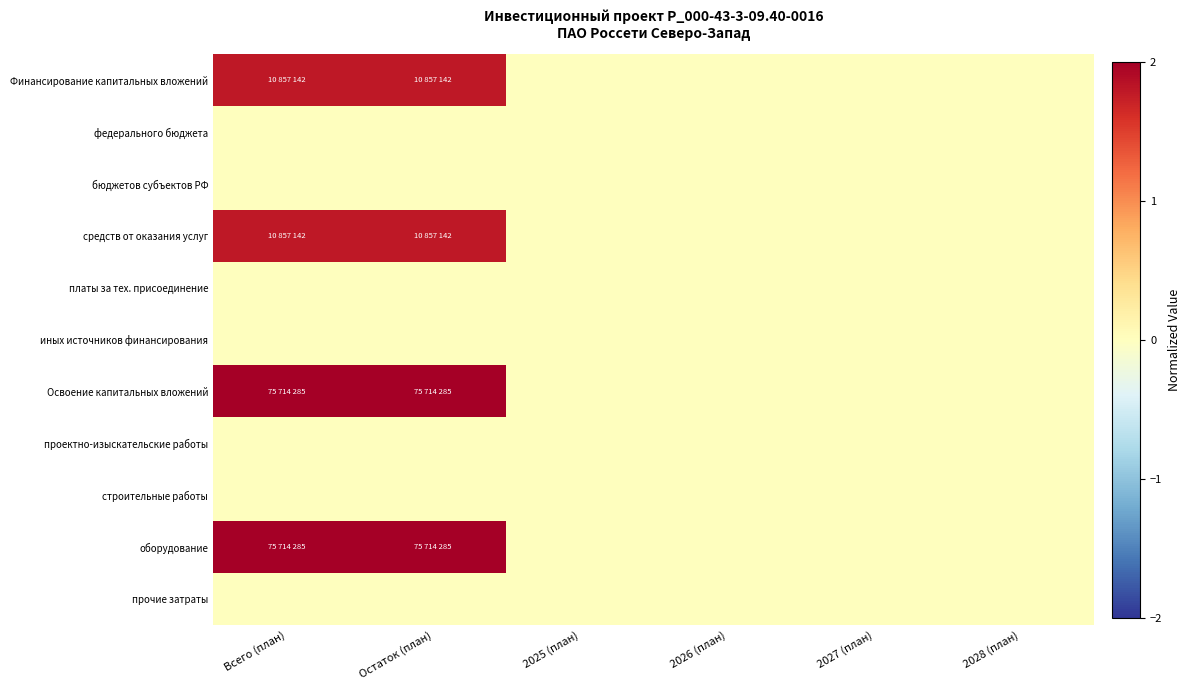

Reading left to right, list all the values displayed in this chart.

Финансирование капитальных вложений: Всего (план)=1.8	Остаток (план)=1.8	2025 (план)=0.0	2026 (план)=0.0	2027 (план)=0.0	2028 (план)=0.0
федерального бюджета: Всего (план)=0.0	Остаток (план)=0.0	2025 (план)=0.0	2026 (план)=0.0	2027 (план)=0.0	2028 (план)=0.0
бюджетов субъектов РФ: Всего (план)=0.0	Остаток (план)=0.0	2025 (план)=0.0	2026 (план)=0.0	2027 (план)=0.0	2028 (план)=0.0
средств от оказания услуг: Всего (план)=1.8	Остаток (план)=1.8	2025 (план)=0.0	2026 (план)=0.0	2027 (план)=0.0	2028 (план)=0.0
платы за тех. присоединение: Всего (план)=0.0	Остаток (план)=0.0	2025 (план)=0.0	2026 (план)=0.0	2027 (план)=0.0	2028 (план)=0.0
иных источников финансирования: Всего (план)=0.0	Остаток (план)=0.0	2025 (план)=0.0	2026 (план)=0.0	2027 (план)=0.0	2028 (план)=0.0
Освоение капитальных вложений: Всего (план)=2.0	Остаток (план)=2.0	2025 (план)=0.0	2026 (план)=0.0	2027 (план)=0.0	2028 (план)=0.0
проектно-изыскательские работы: Всего (план)=0.0	Остаток (план)=0.0	2025 (план)=0.0	2026 (план)=0.0	2027 (план)=0.0	2028 (план)=0.0
строительные работы: Всего (план)=0.0	Остаток (план)=0.0	2025 (план)=0.0	2026 (план)=0.0	2027 (план)=0.0	2028 (план)=0.0
оборудование: Всего (план)=2.0	Остаток (план)=2.0	2025 (план)=0.0	2026 (план)=0.0	2027 (план)=0.0	2028 (план)=0.0
прочие затраты: Всего (план)=0.0	Остаток (план)=0.0	2025 (план)=0.0	2026 (план)=0.0	2027 (план)=0.0	2028 (план)=0.0